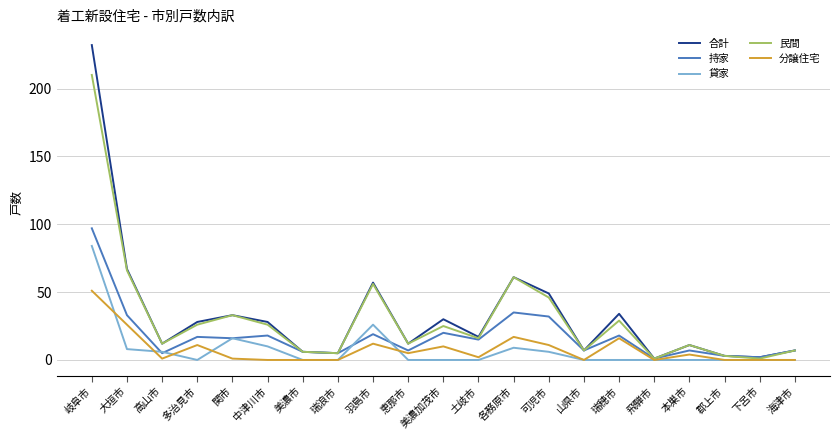

At which category is the sum across all series the highest?

岐阜市